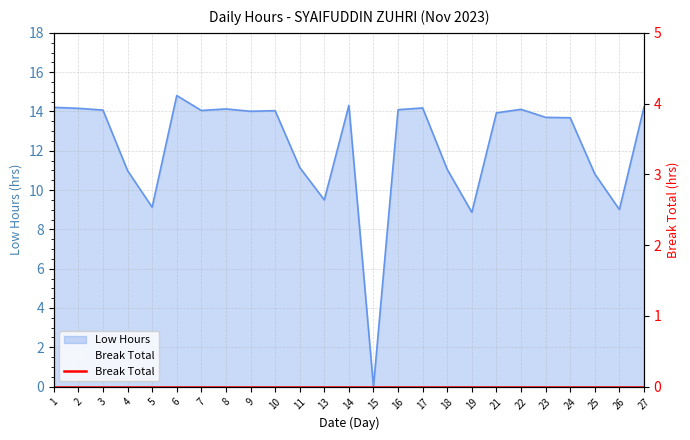

Which label corresponds to the smallest value in the chart?

15